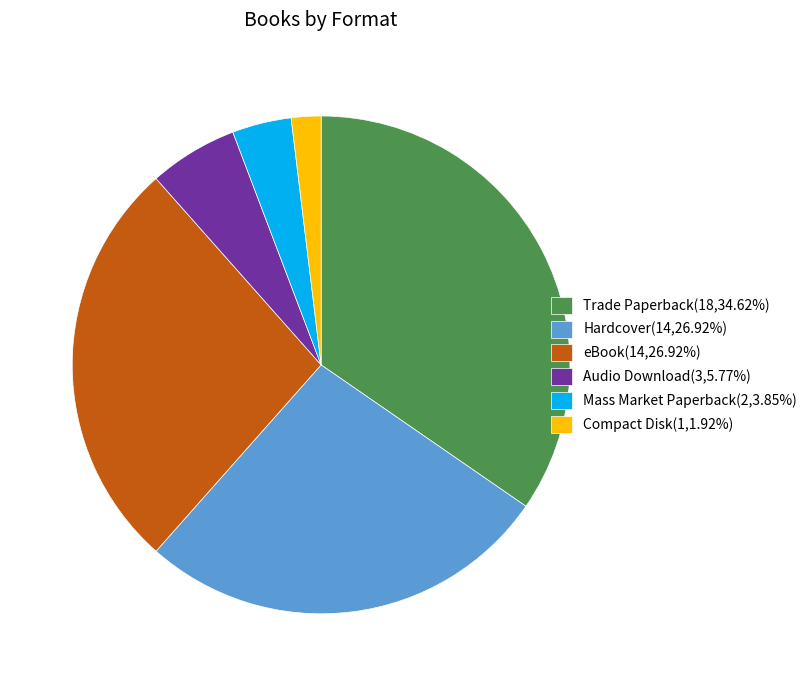

How many slices are in this pie chart?

6